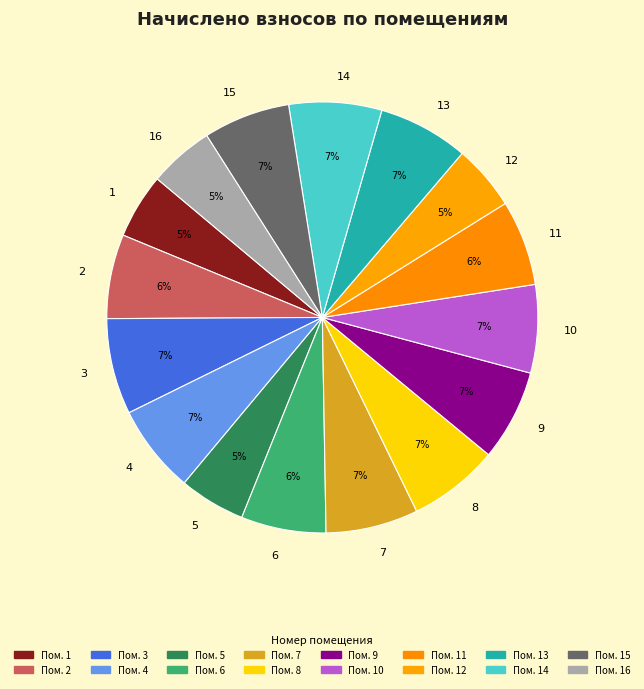

Is the sum of 2 and 15 greater than half?

No